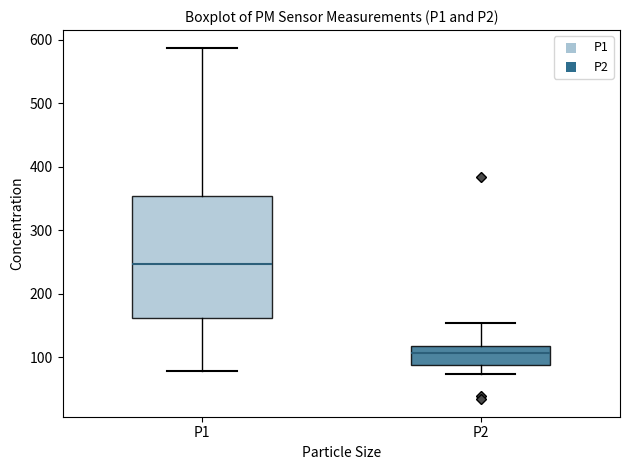

Comparing the boxes themselves (not the whiskers), which one is the tallest?

P1